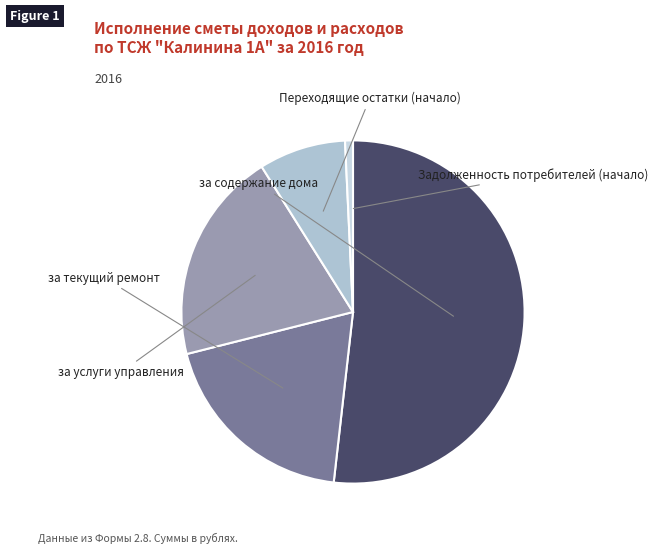

Which category has the smallest portion of the pie?

Задолженность потребителей (начало)